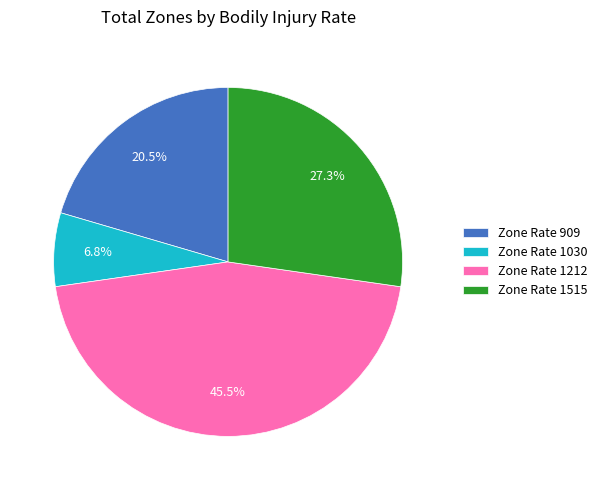

Between Zone Rate 1212 and Zone Rate 909, which is larger?

Zone Rate 1212